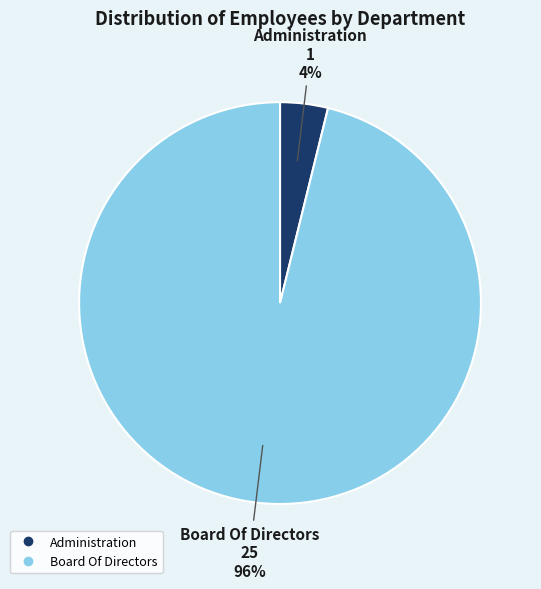

Is Board Of Directors the majority of the pie?

Yes